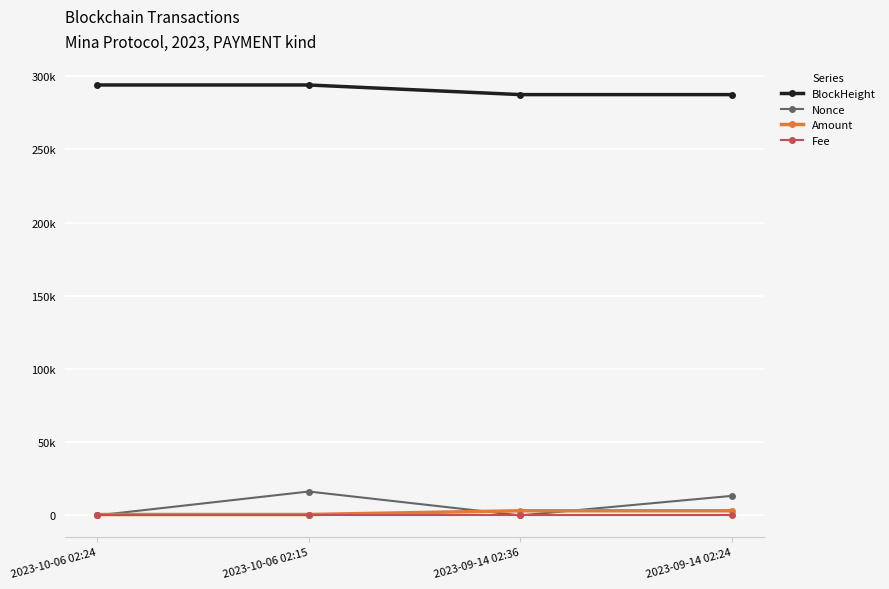

The value of Fee at 2023-09-14 02:36 is 0.0. True or false?

True